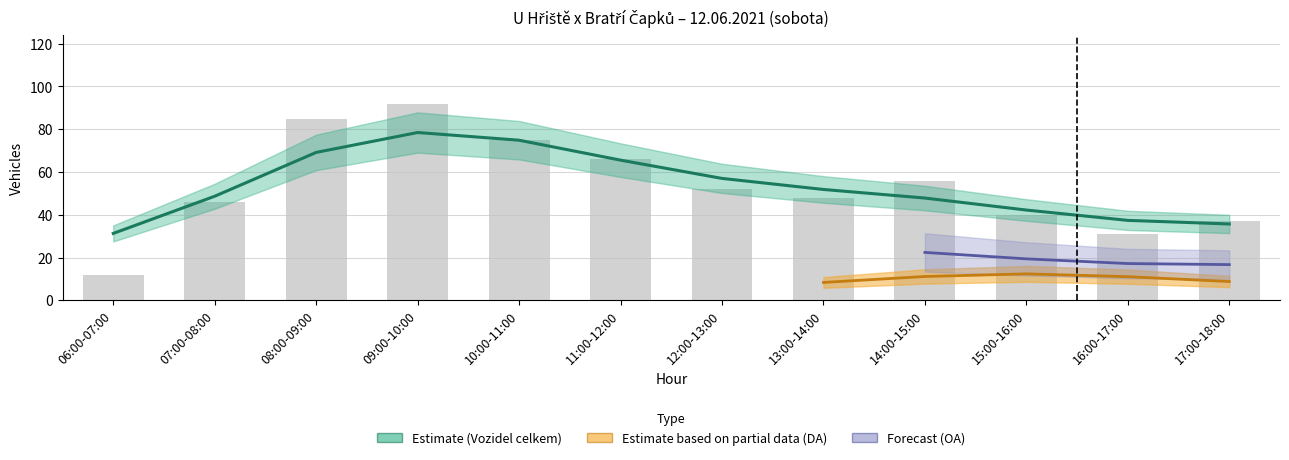

What is the average value of the vozidel series?

53